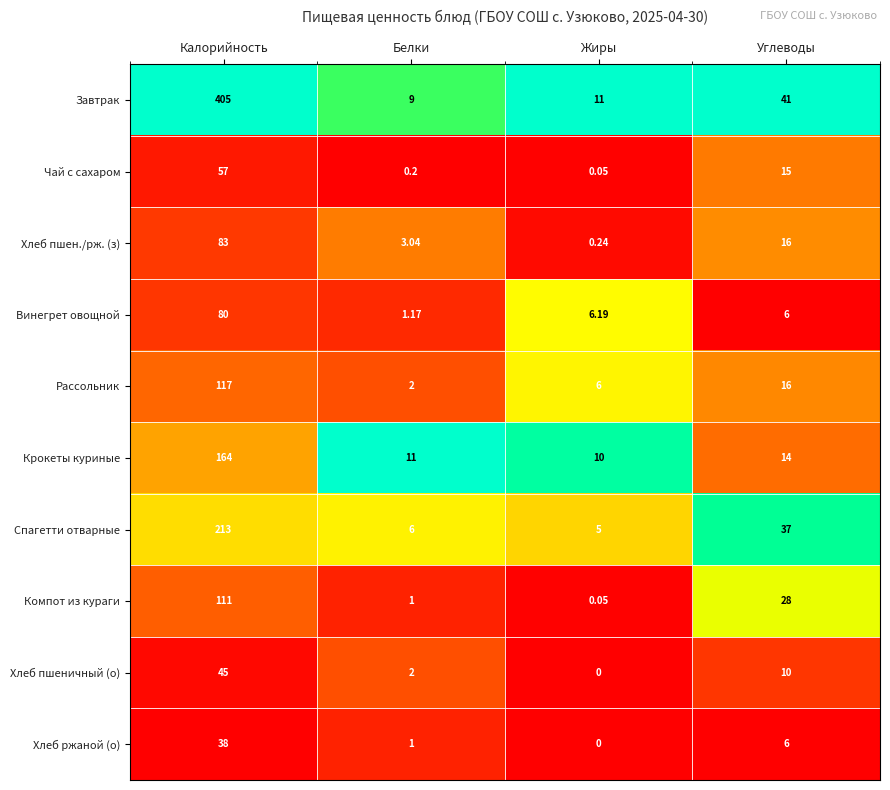

At which category is the sum across all series the highest?

Калорийность